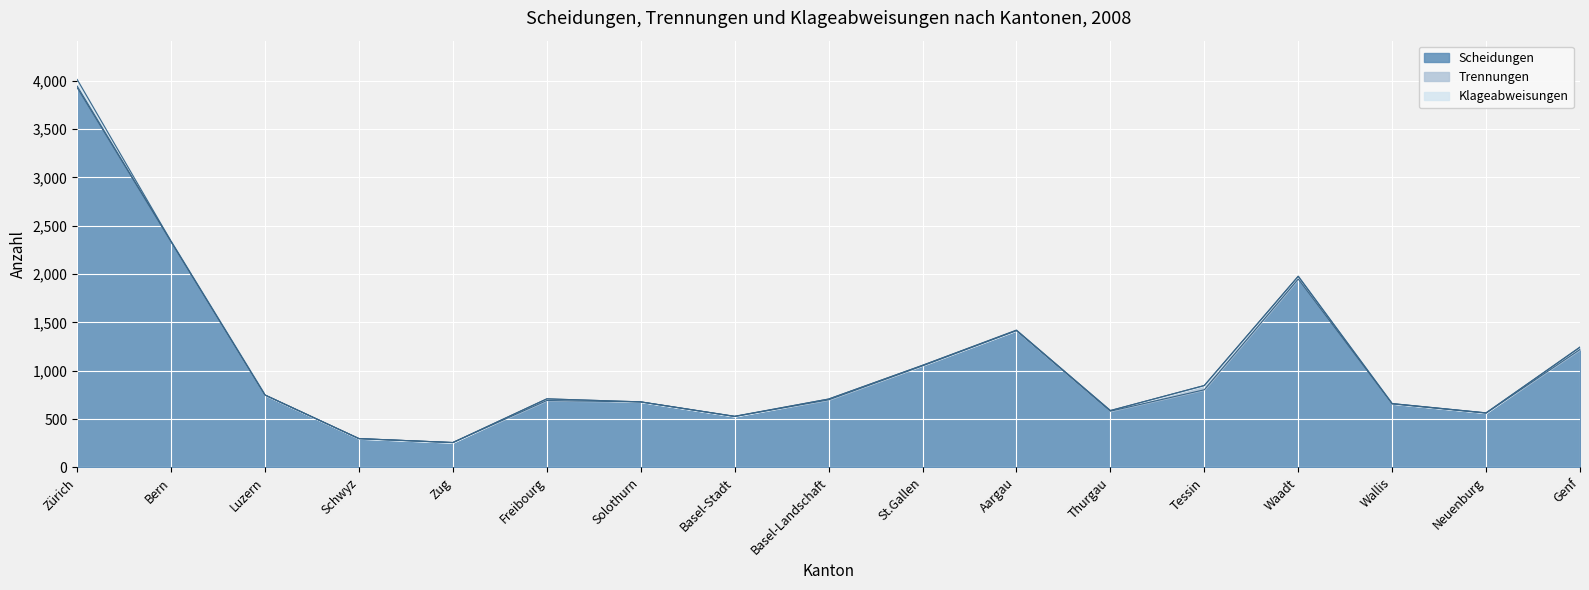

What is the difference between the second highest and minimum values in the Trennungen series?

28